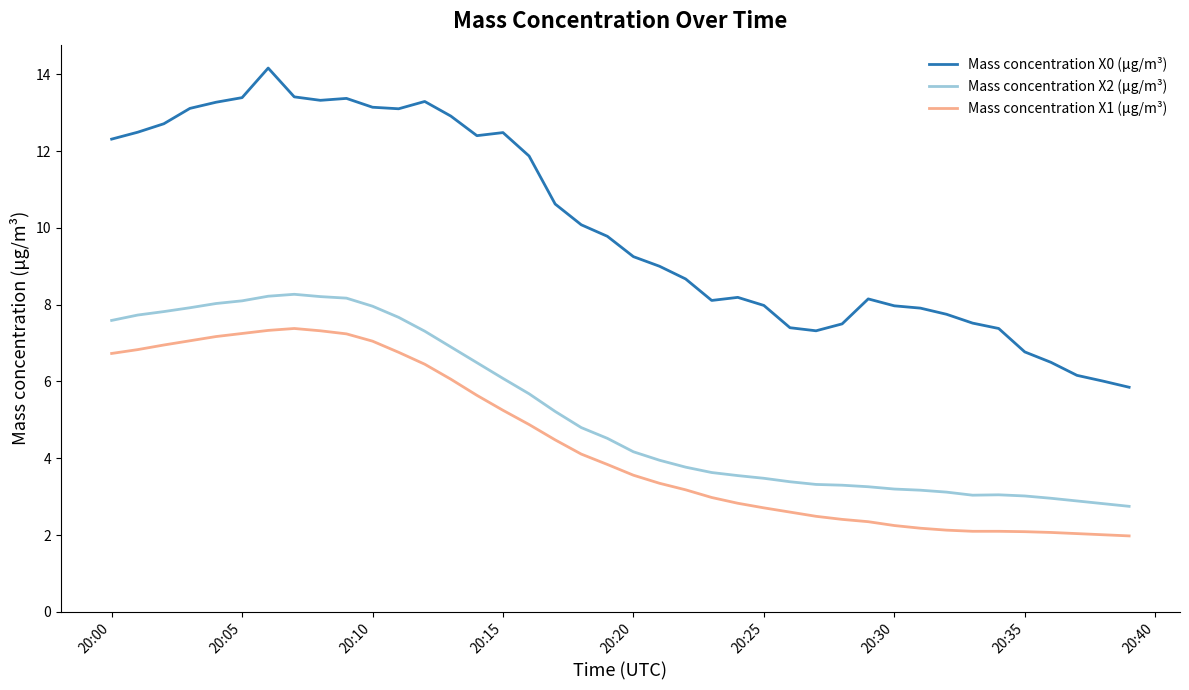

Which series has the largest total across all categories?

Mass concentration X0 (μg/m³)